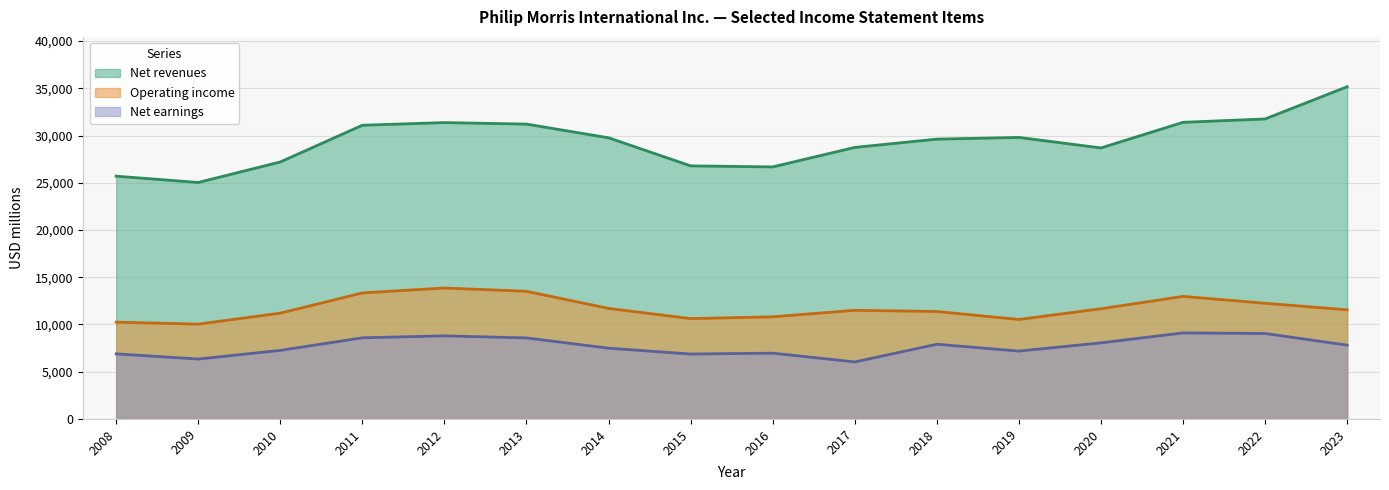

Rank the series at 2017 from highest to lowest value.

Net revenues, Operating income, Net earnings